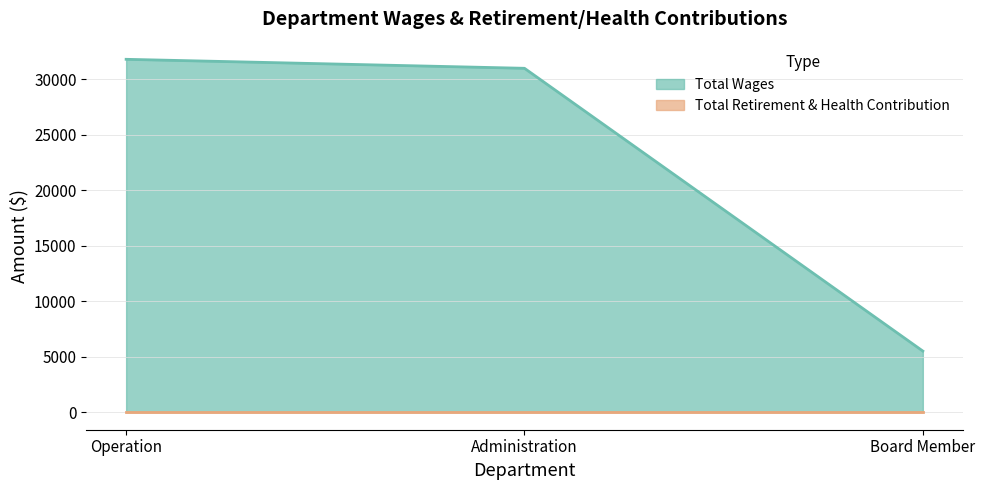

True or false: the data shows 30984 at Administration.

True